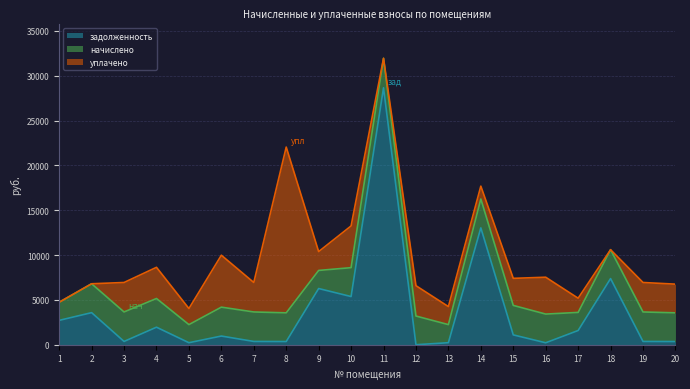

What is the total value across all series at 11?

31942.9